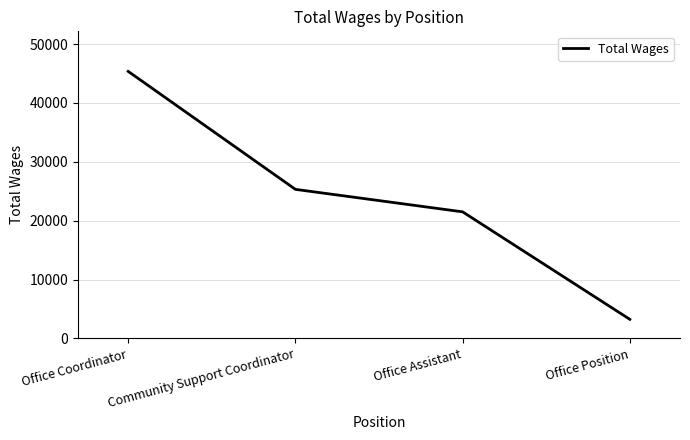

What is the difference between the values at Office Coordinator and Community Support Coordinator?

20035